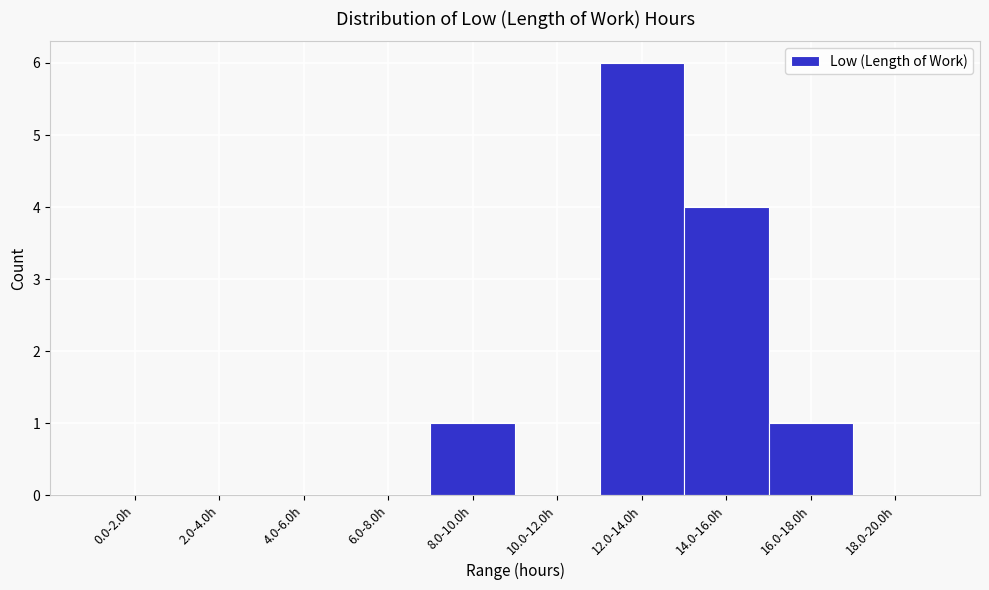

Reading left to right, list all the values displayed in this chart.

0.0-2.0h=0	2.0-4.0h=0	4.0-6.0h=0	6.0-8.0h=0	8.0-10.0h=1	10.0-12.0h=0	12.0-14.0h=6	14.0-16.0h=4	16.0-18.0h=1	18.0-20.0h=0